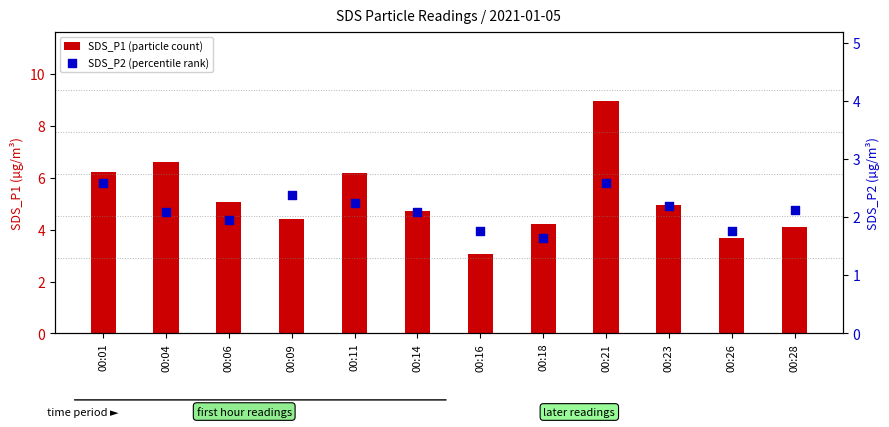

Which series has the largest Y range (max minus min)?

SDS_P1 (particle count)